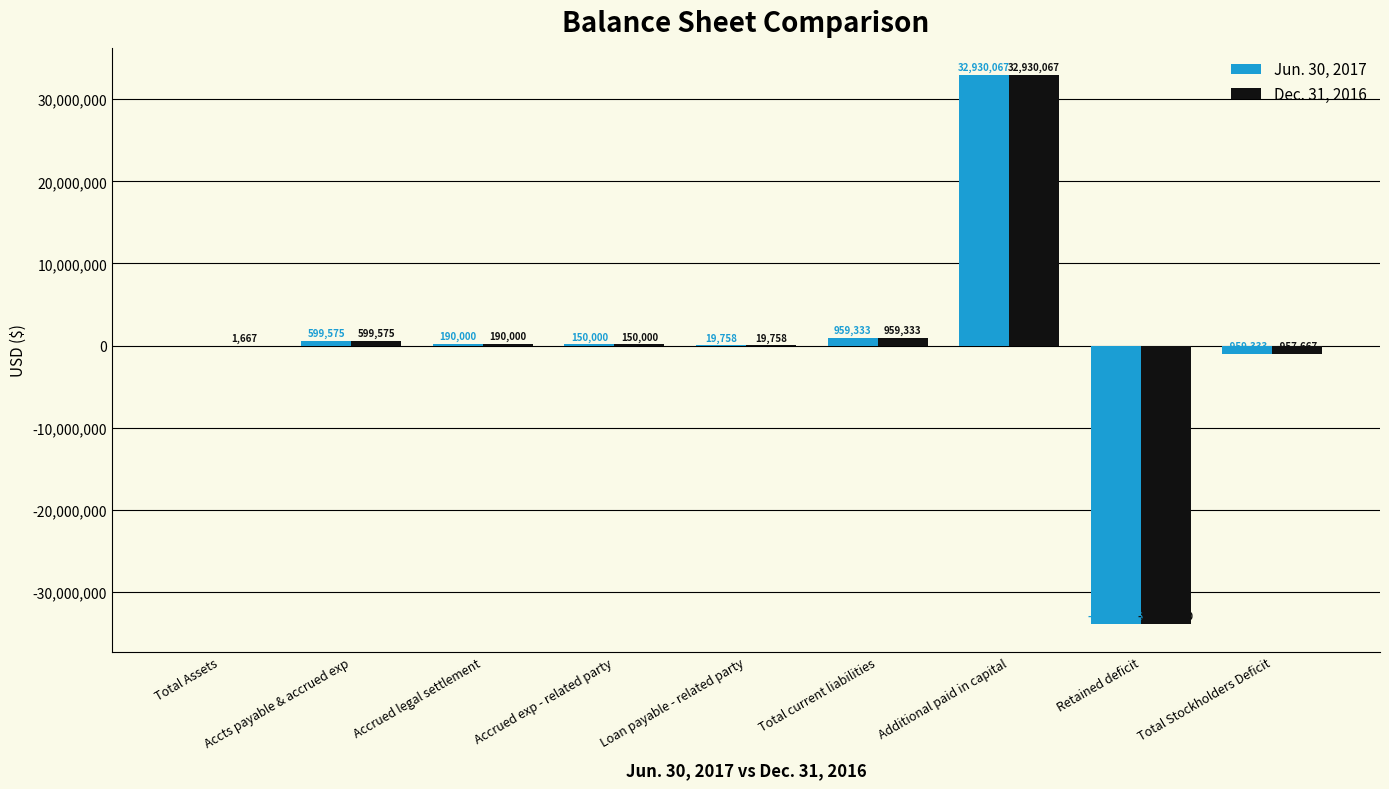

Is it true that Dec. 31, 2016 equals 19758 at Loan payable - related party?

True